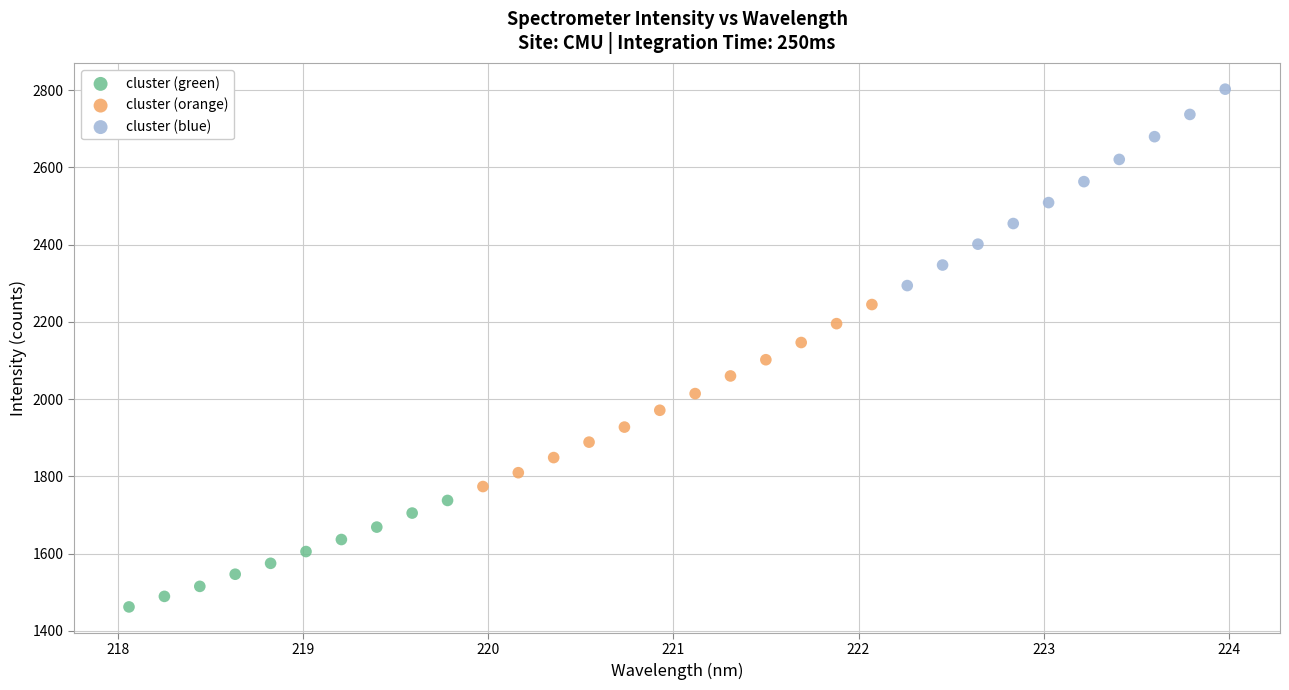

What are all the series names shown in the legend?

cluster (green), cluster (orange), cluster (blue)